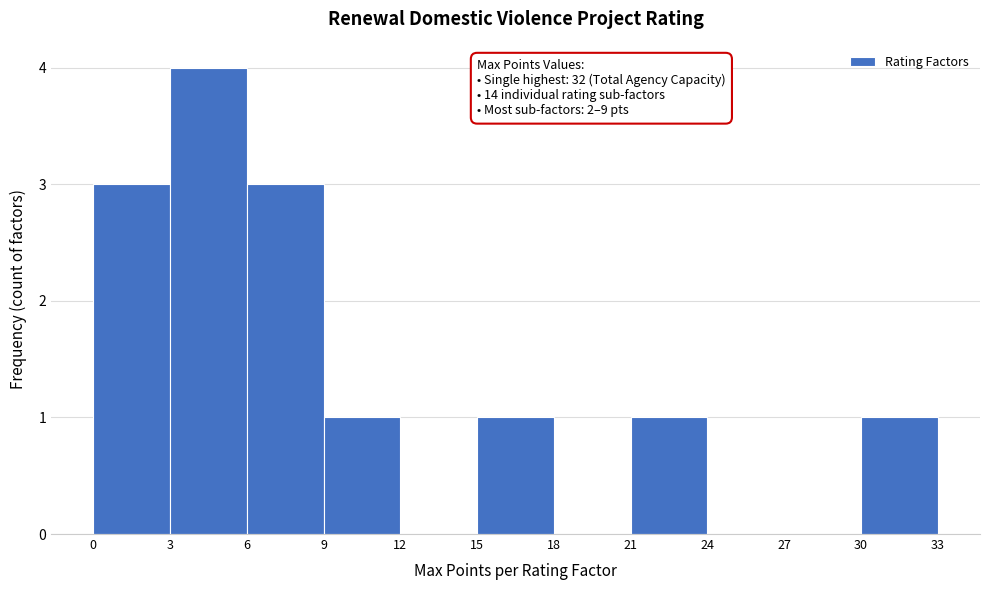

Which range on the x-axis has the tallest bar?

3 to 6